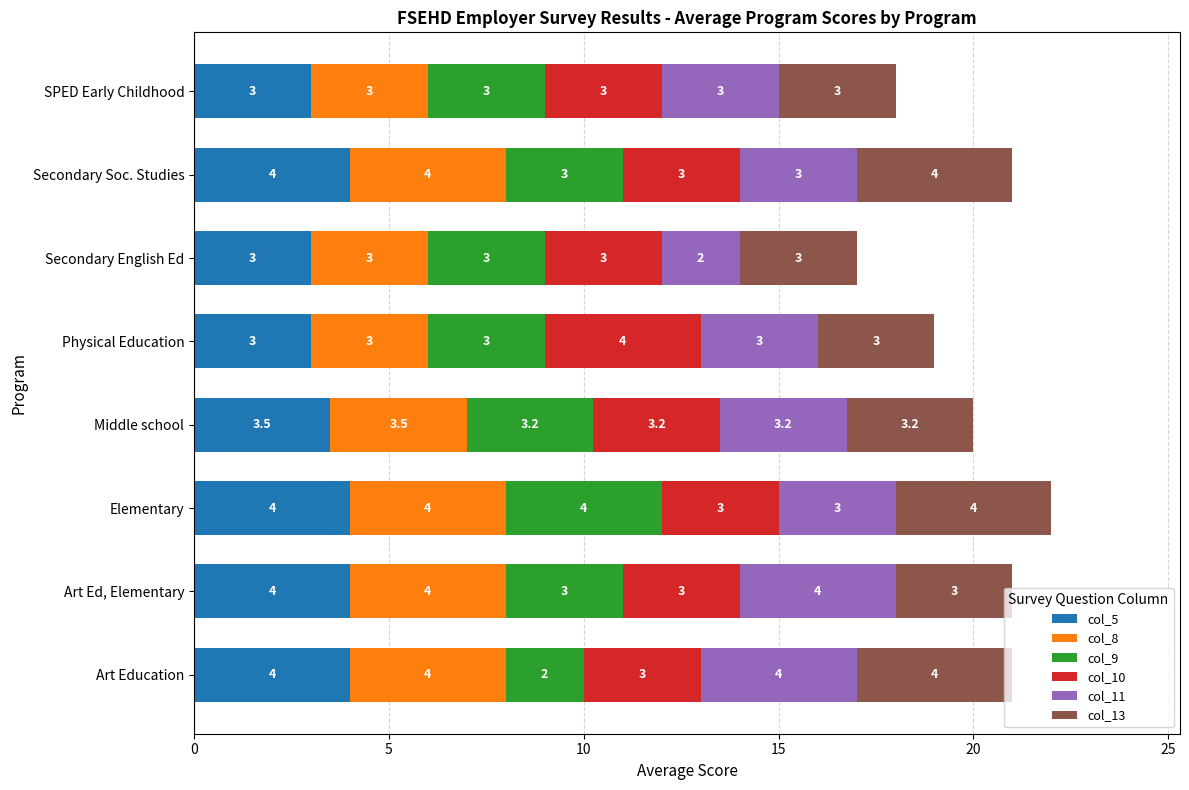

What is the lowest value of the col_5 series?

3.0